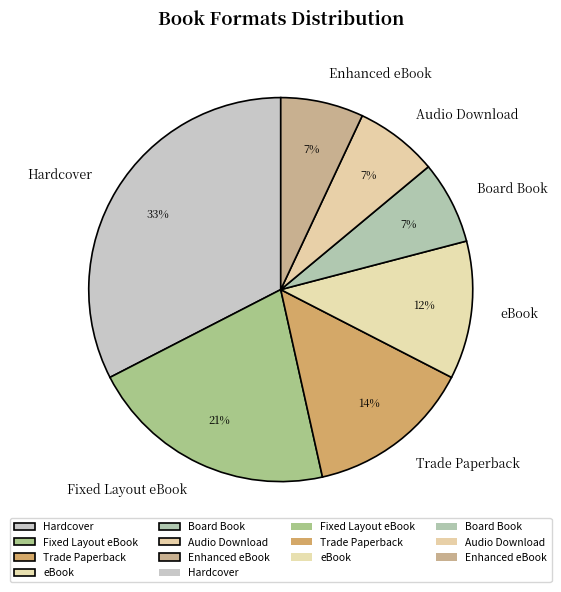

Between Board Book and Hardcover, which is larger?

Hardcover